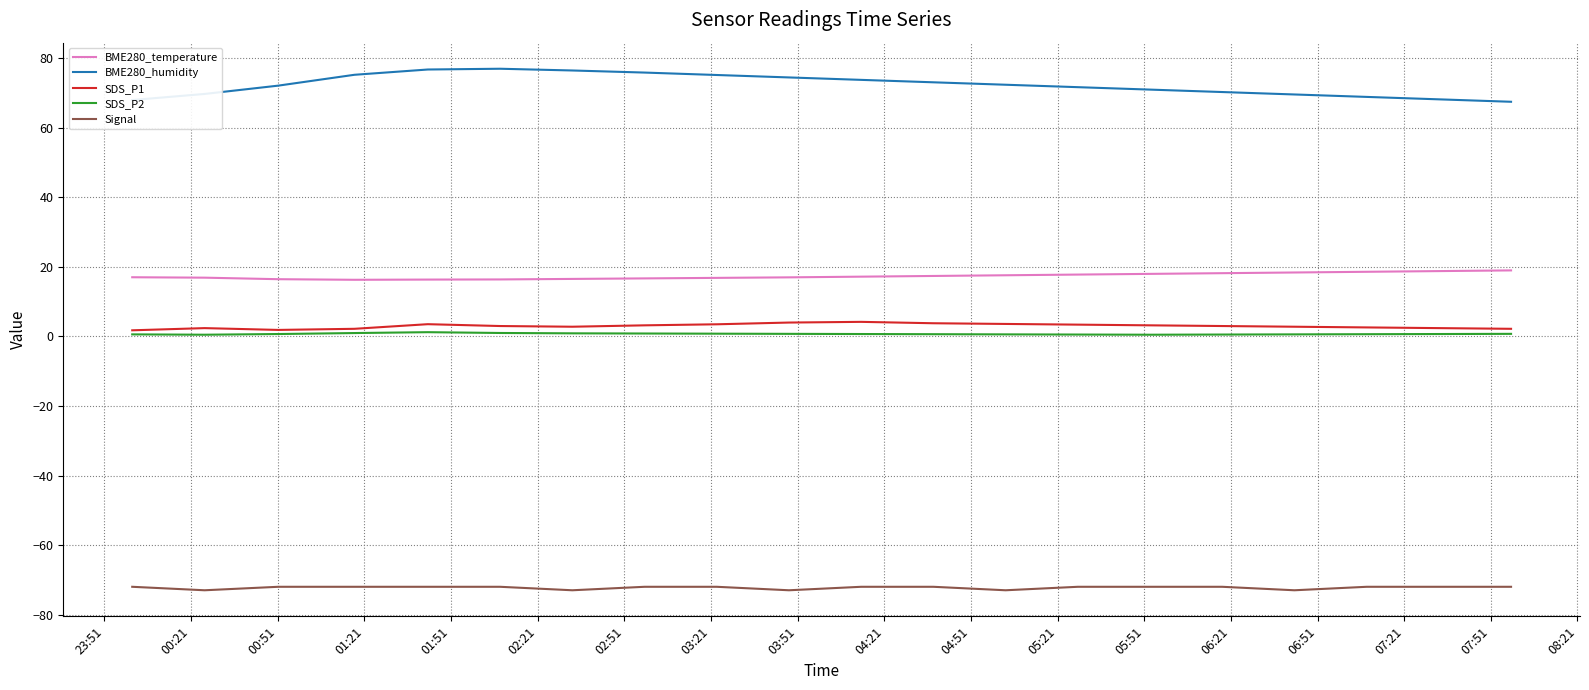

What is the minimum value shown in the chart?

-73.0